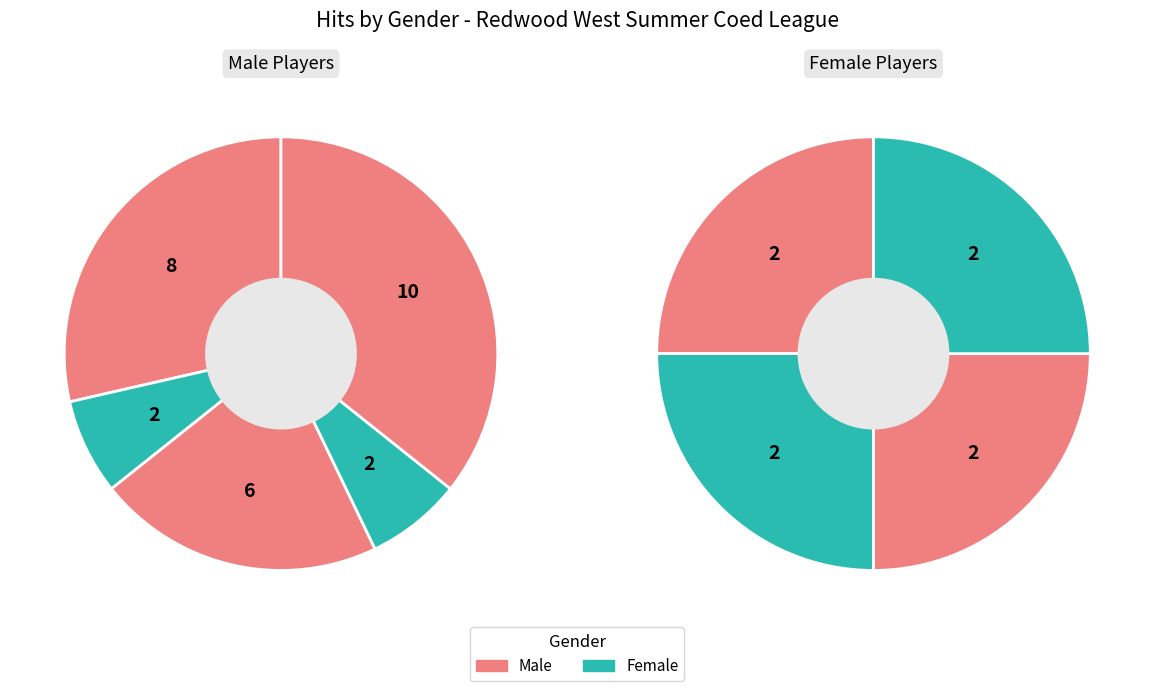

To the nearest percent, what percentage of the pie is 1?

7%